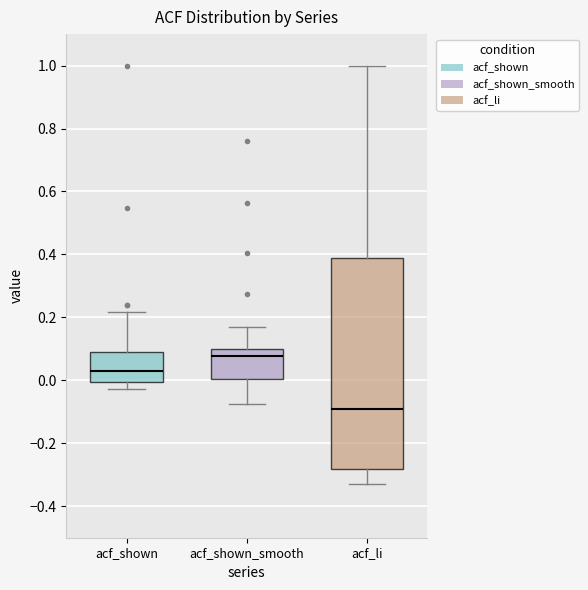

Which box has the highest median line?

acf_shown_smooth